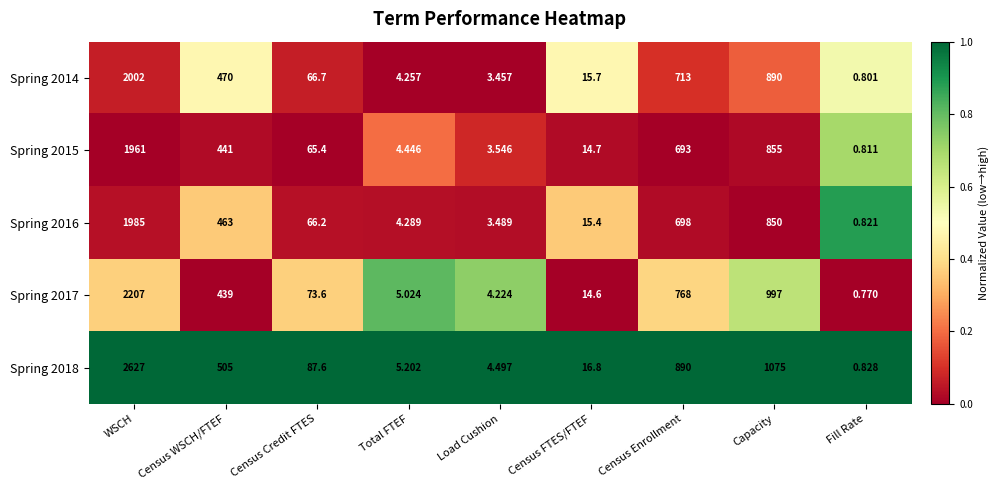

Is the value of Spring 2017 at Capacity greater than the value of Spring 2018 at Census WSCH/FTEF?

Yes